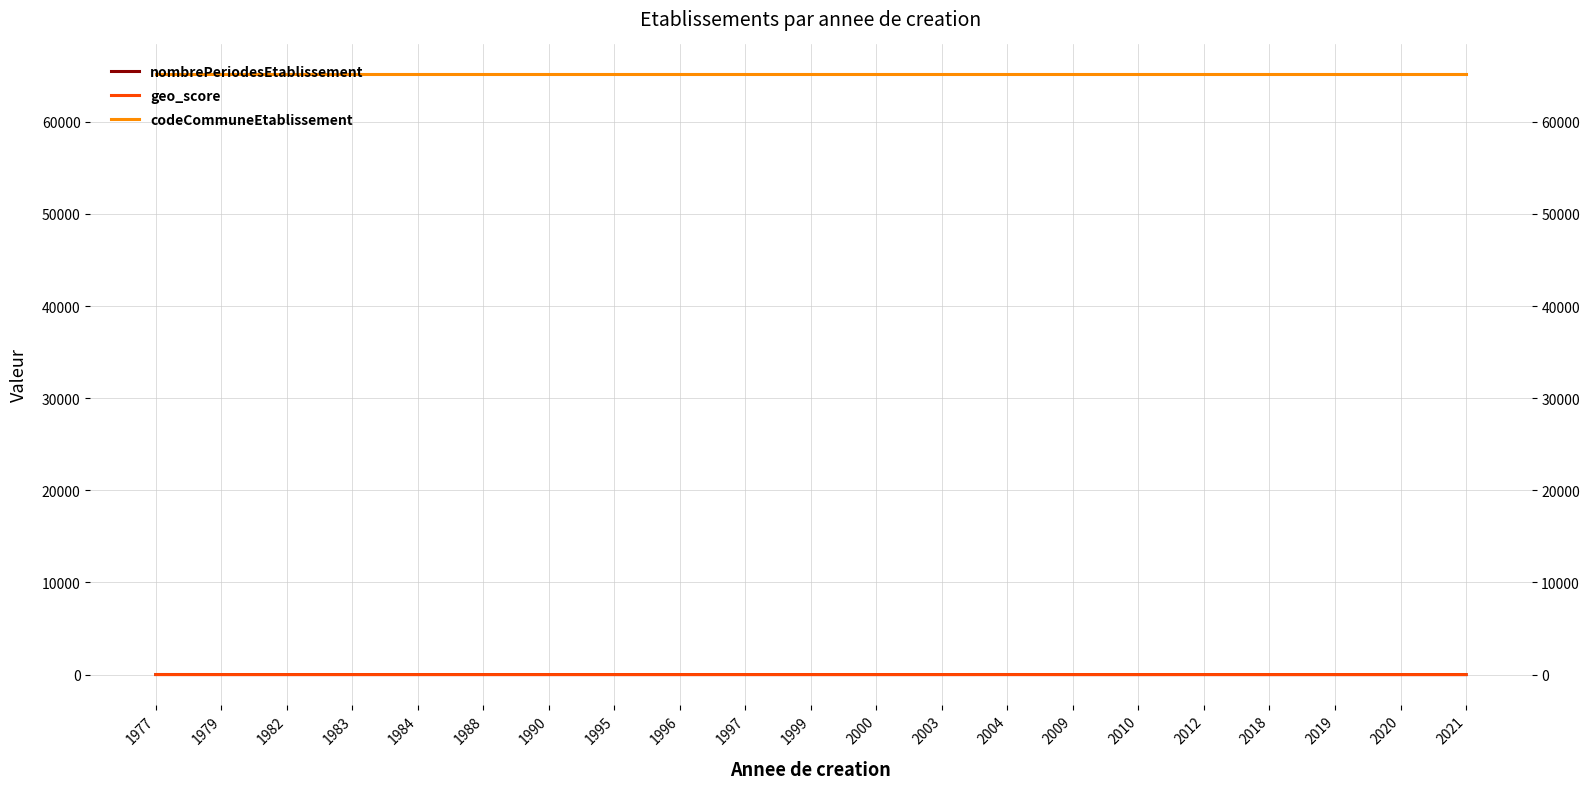

True or false: codeCommuneEtablissement and geo_score intersect in this chart.

False